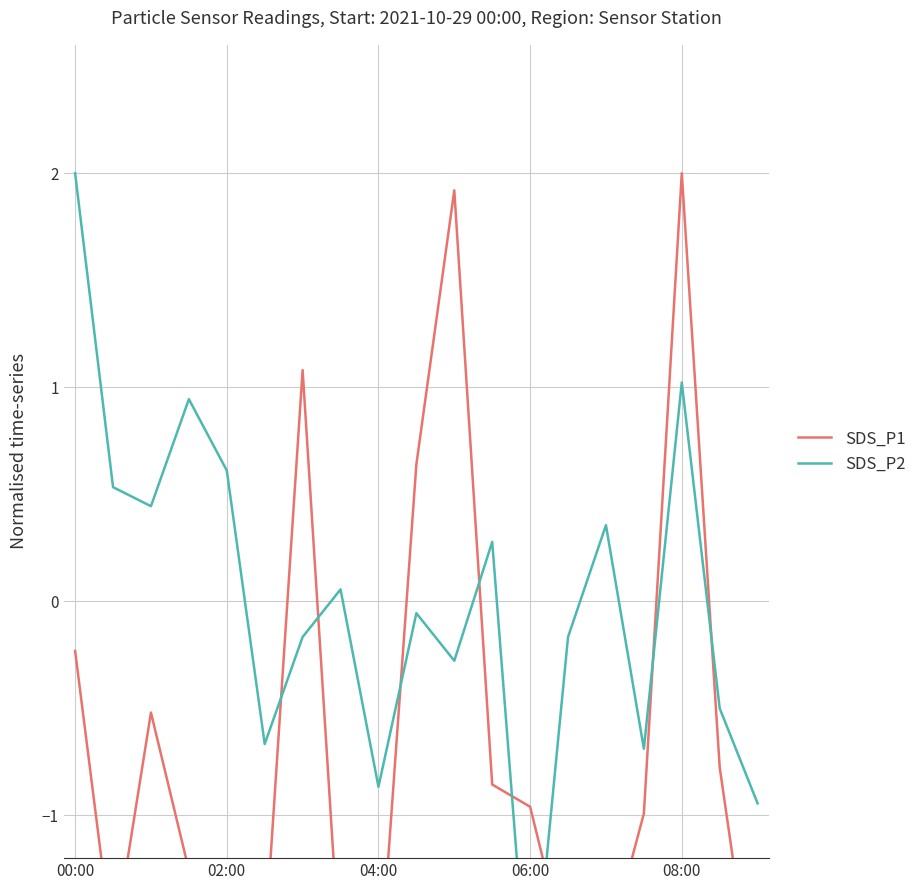

In SDS_P1, how many points are higher than both neighbors (excluding endpoints)?

4